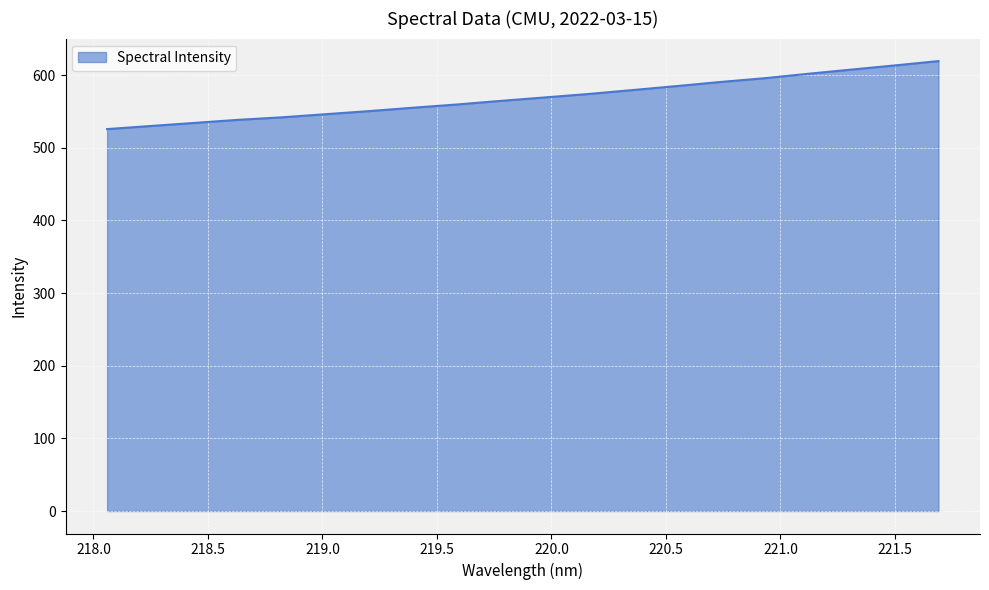

What is the minimum value shown in the chart?

525.7